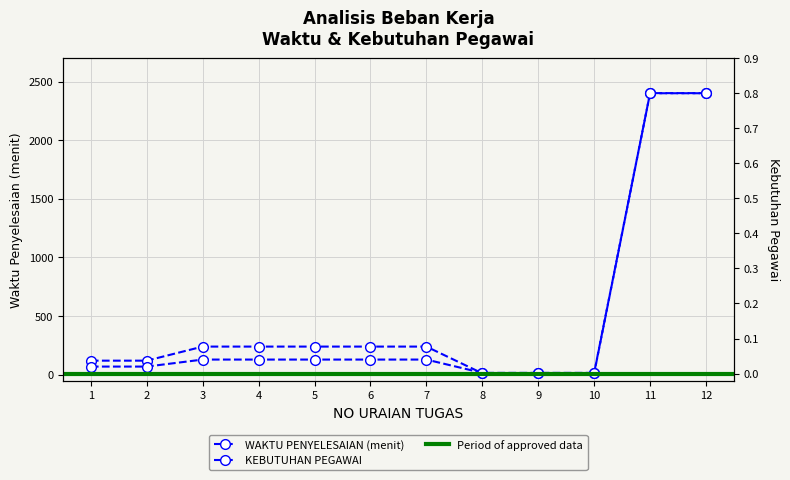

Is it true that KEBUTUHAN PEGAWAI equals 0.8 at 11?

True